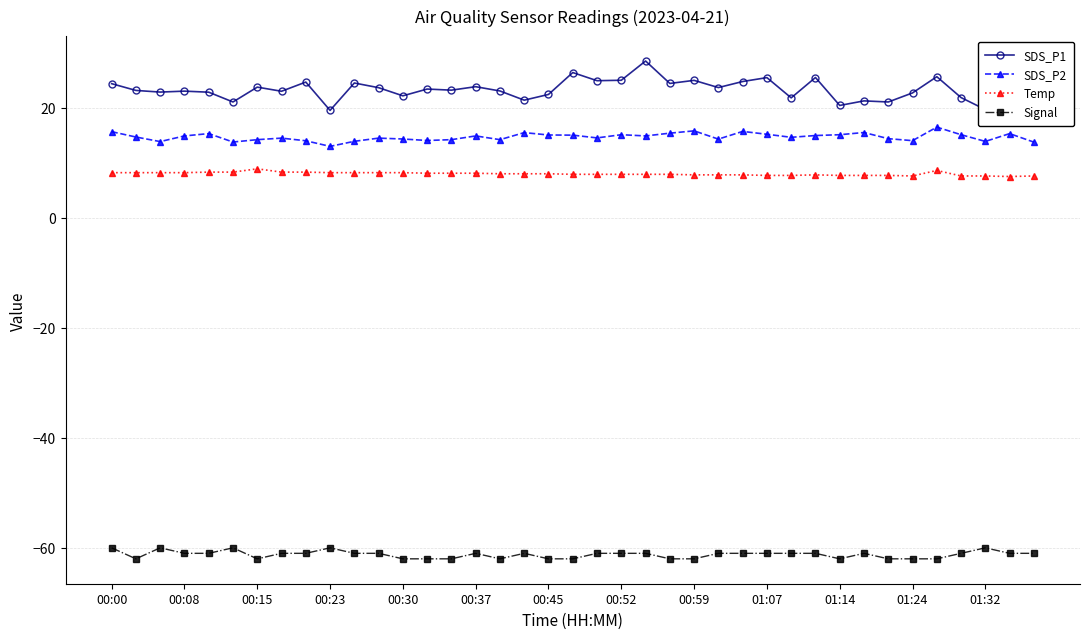

What is the value of the SDS_P2 point at the 13th from the left?

14.3